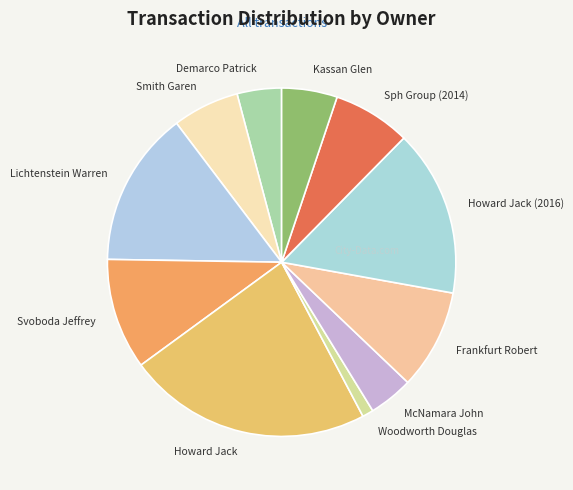

Is Howard Jack the majority of the pie?

No